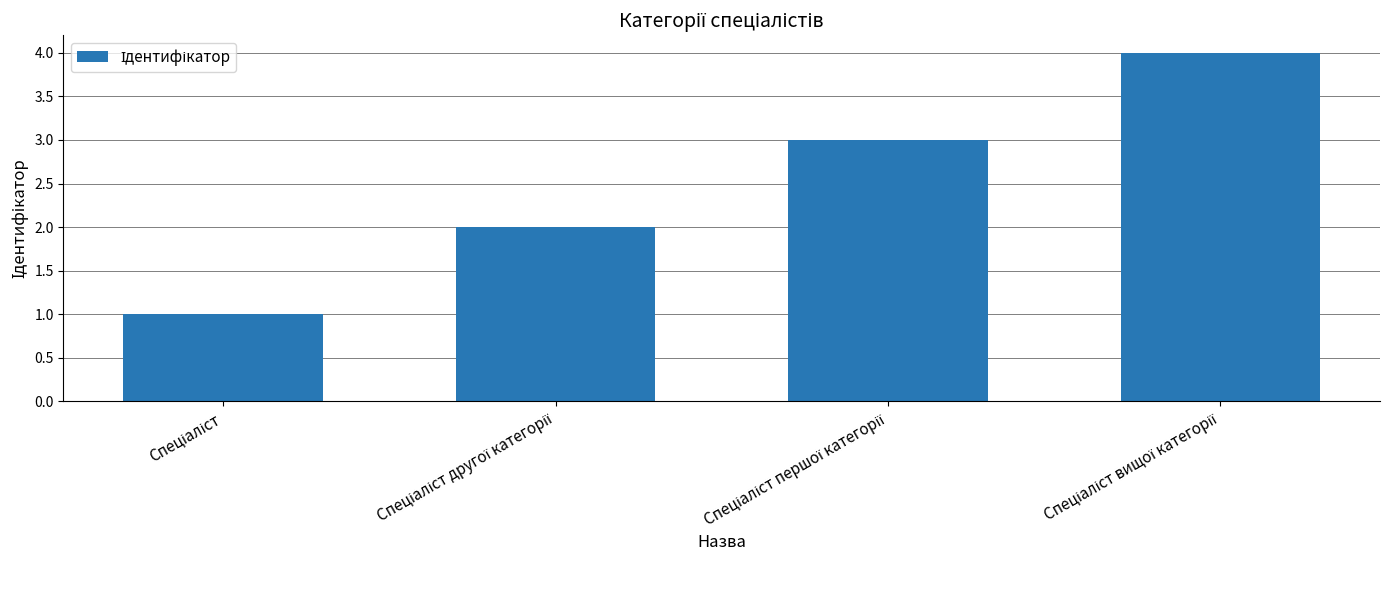

Does the chart contain any negative values?

No